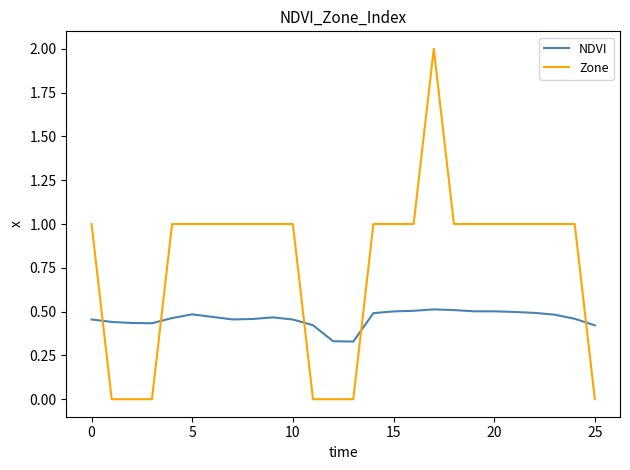

What is the difference between the maximum and minimum values in the Zone series?

2.0